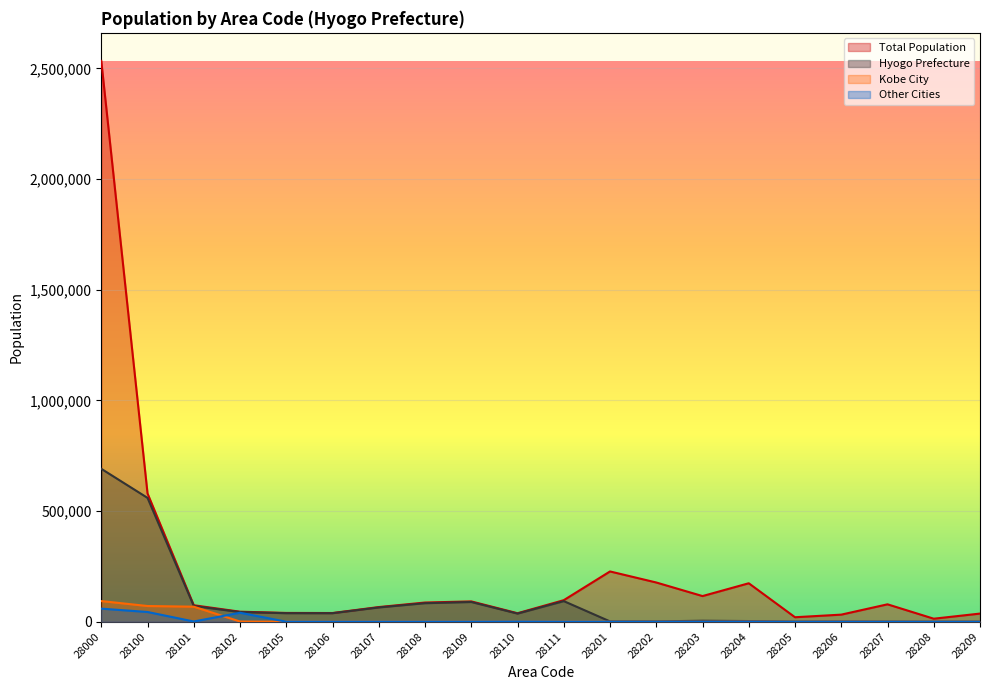

True or false: Kobe City and Total Population cross at least once.

False